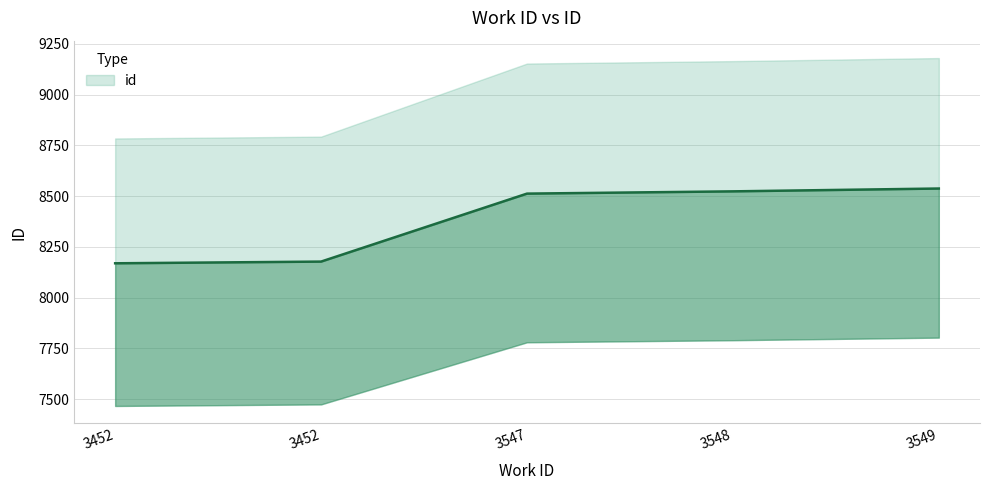

Is this an area chart (filled region under the line)?

No